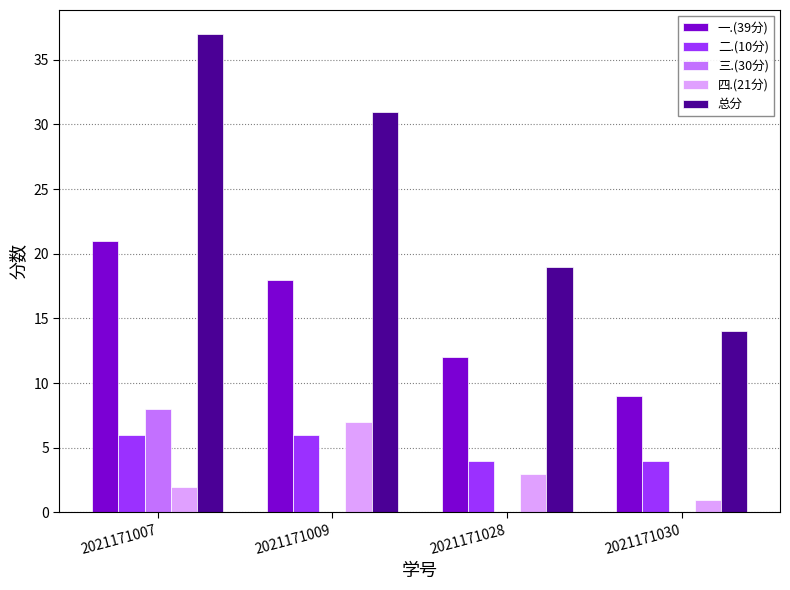

Between 2021171028 and 2021171030, which series saw the biggest shift?

总分